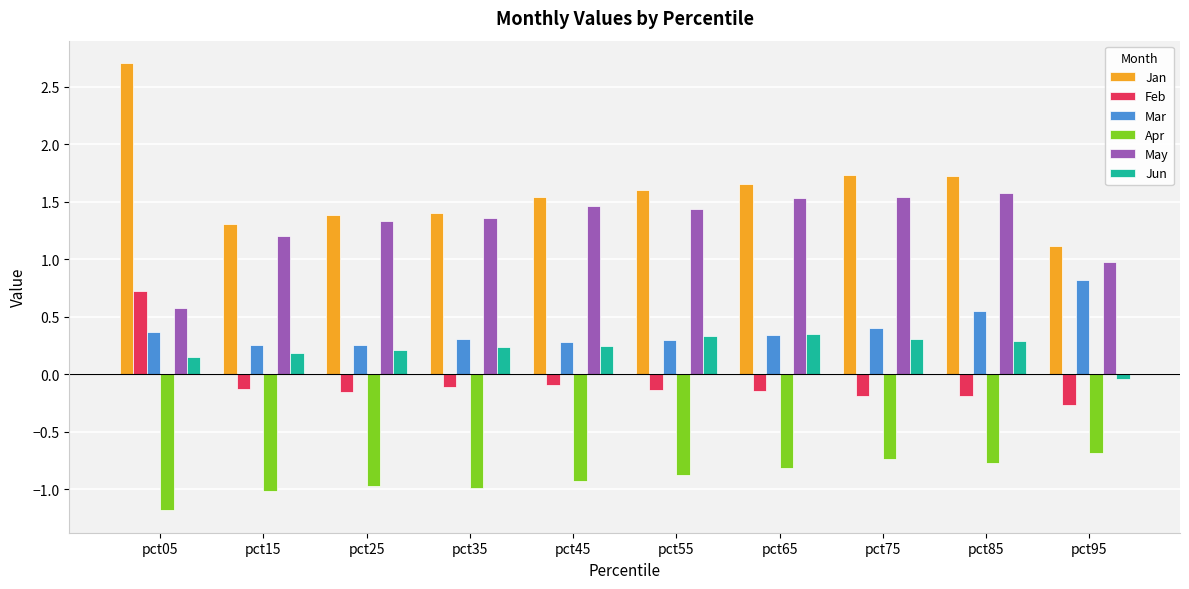

Is the value of May at pct25 greater than the value of Jun at pct45?

Yes